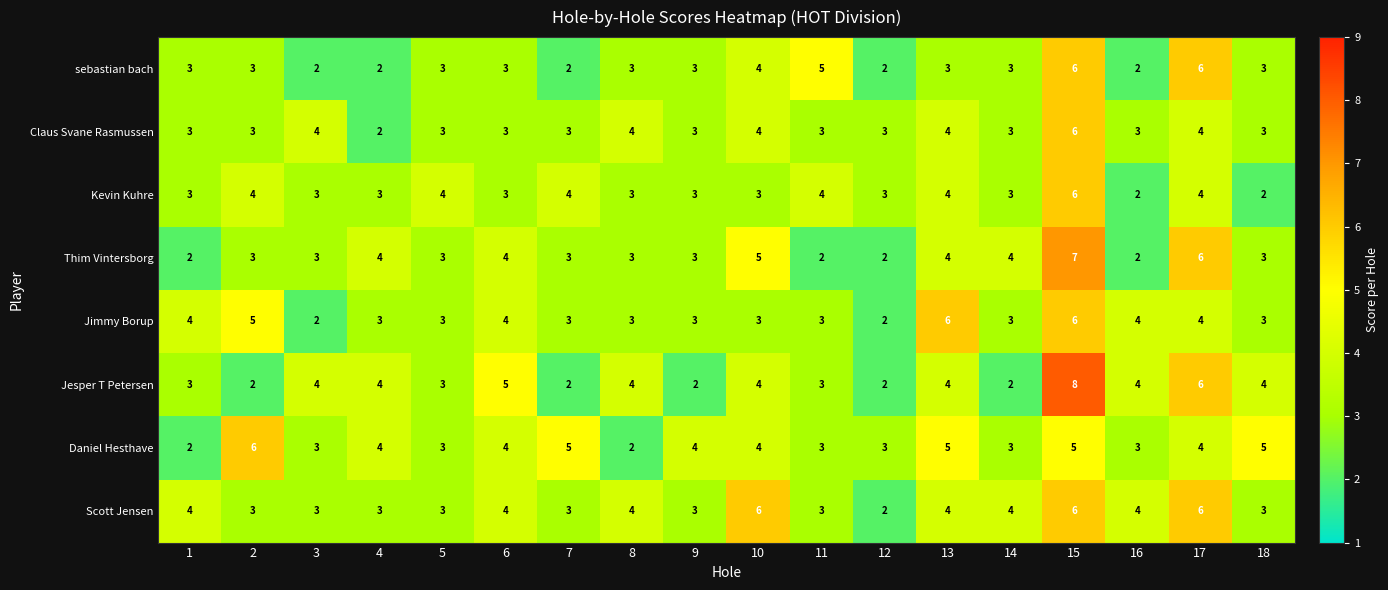

What is the difference between the second highest and minimum values in the sebastian bach series?

4